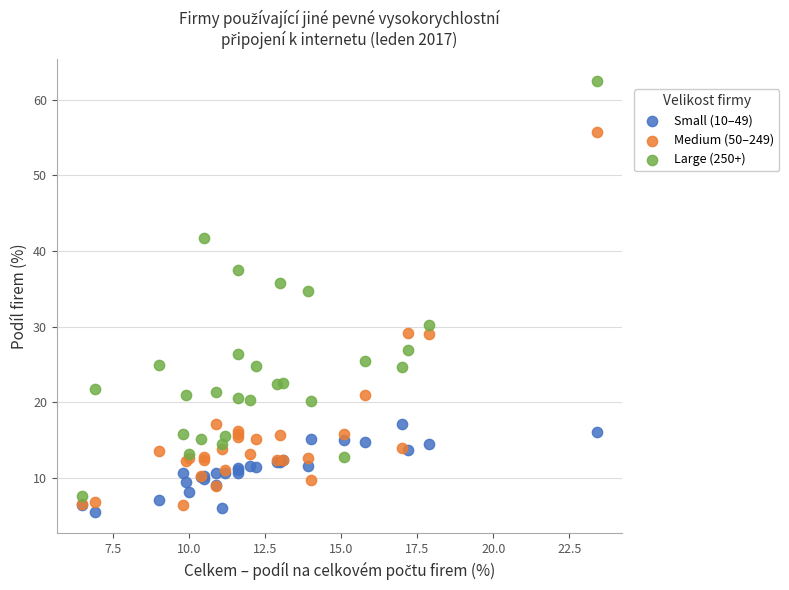

Which series has the widest spread of Y values?

Large (250+)